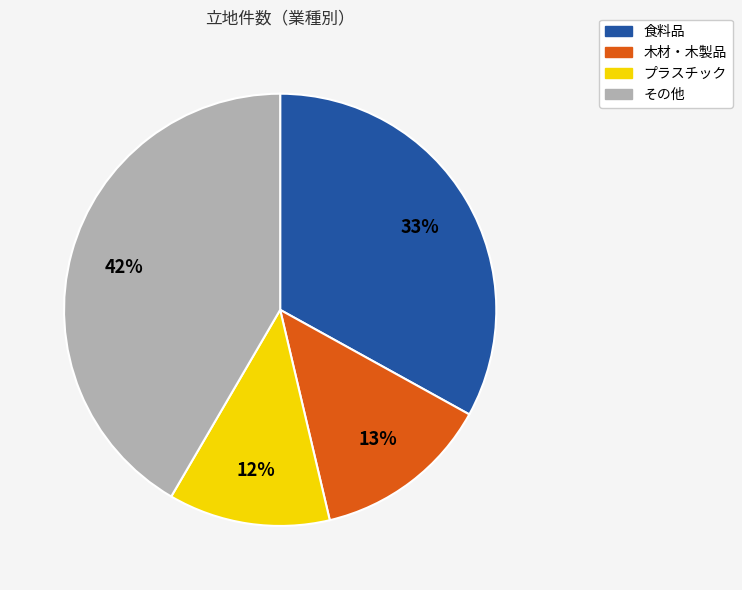

What percentage is the プラスチック slice, to the nearest percent?

12%